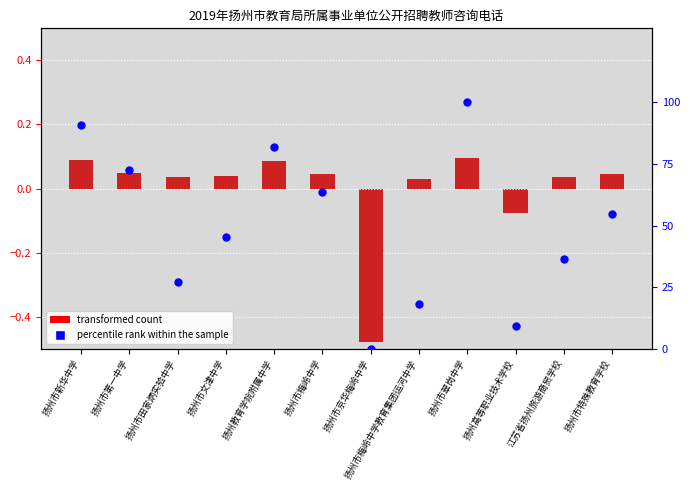

What are all the series names shown in the legend?

transformed count, percentile rank within the sample